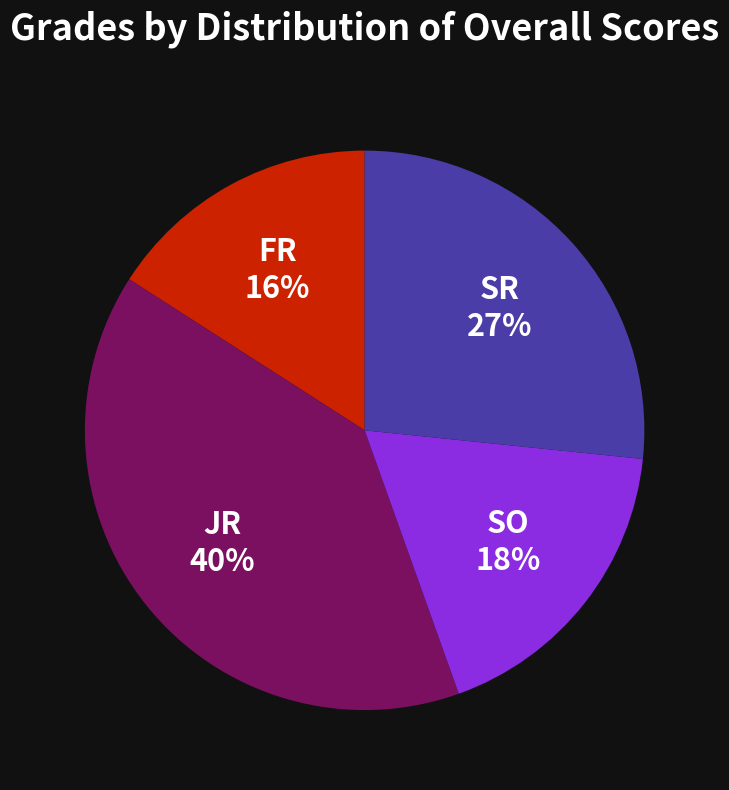

Rank the categories by value from highest to lowest.

JR, SR, SO, FR